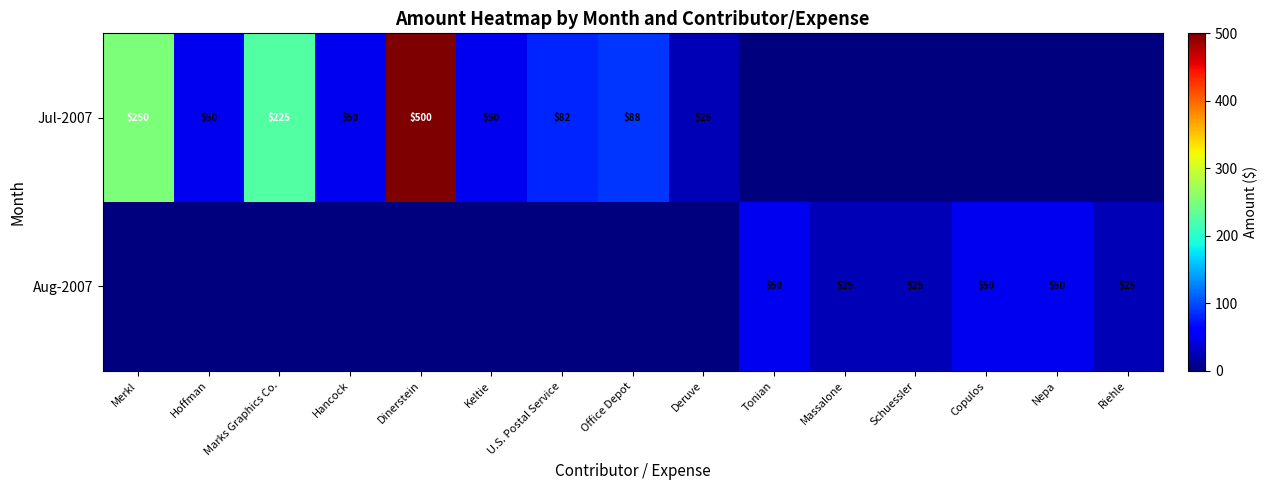

Is it true that Aug-2007 equals 24 at Copulos?

False